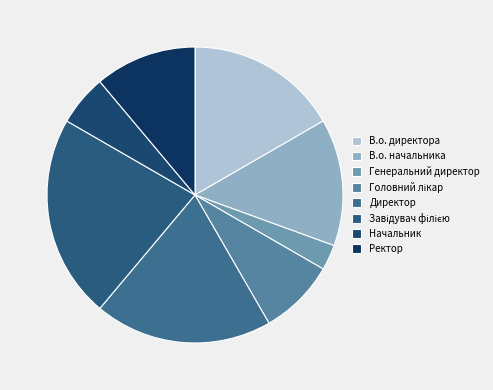

What is the ratio of the value at Начальник to the value at Генеральний директор?

2.0